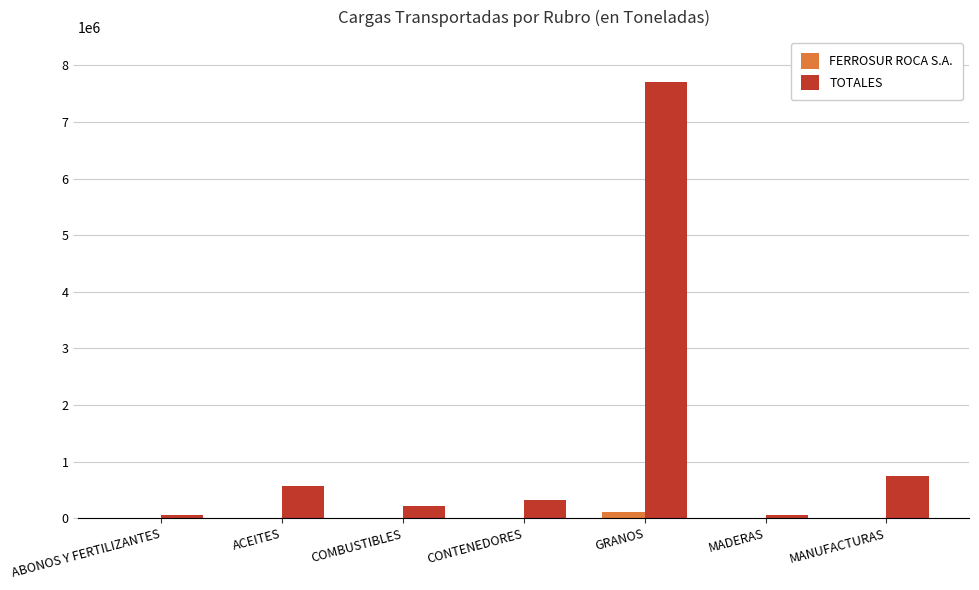

The value of TOTALES at COMBUSTIBLES is 214996.0. True or false?

True